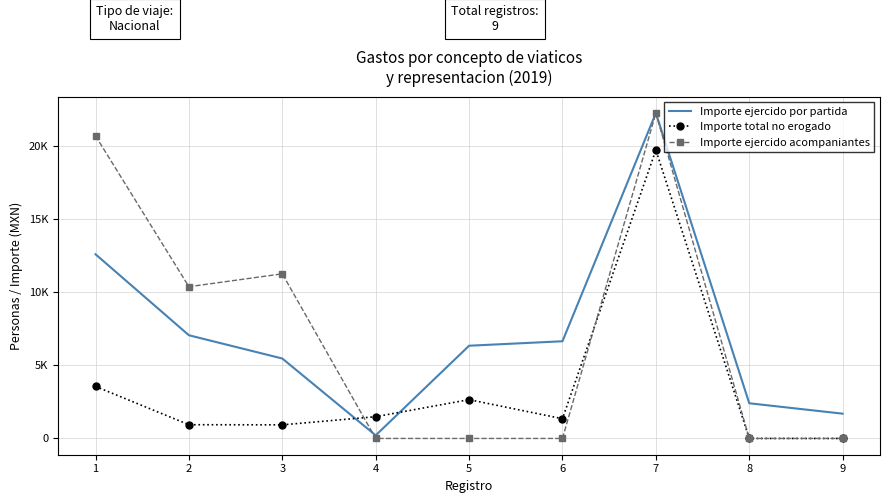

What are all the series names shown in the legend?

Importe ejercido por partida, Importe total no erogado, Importe ejercido acompaniantes